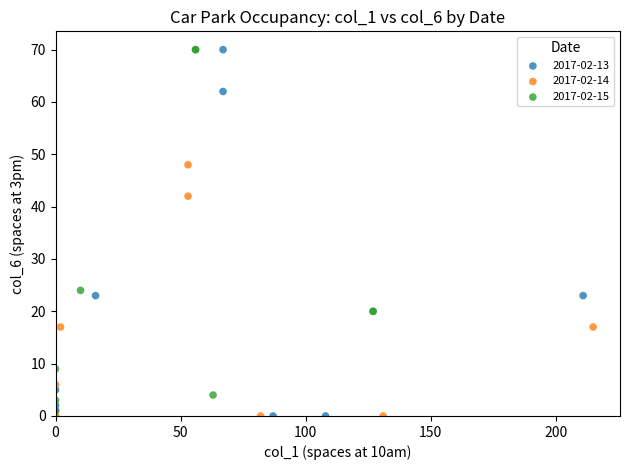

Which series has the largest Y range (max minus min)?

2017-02-13